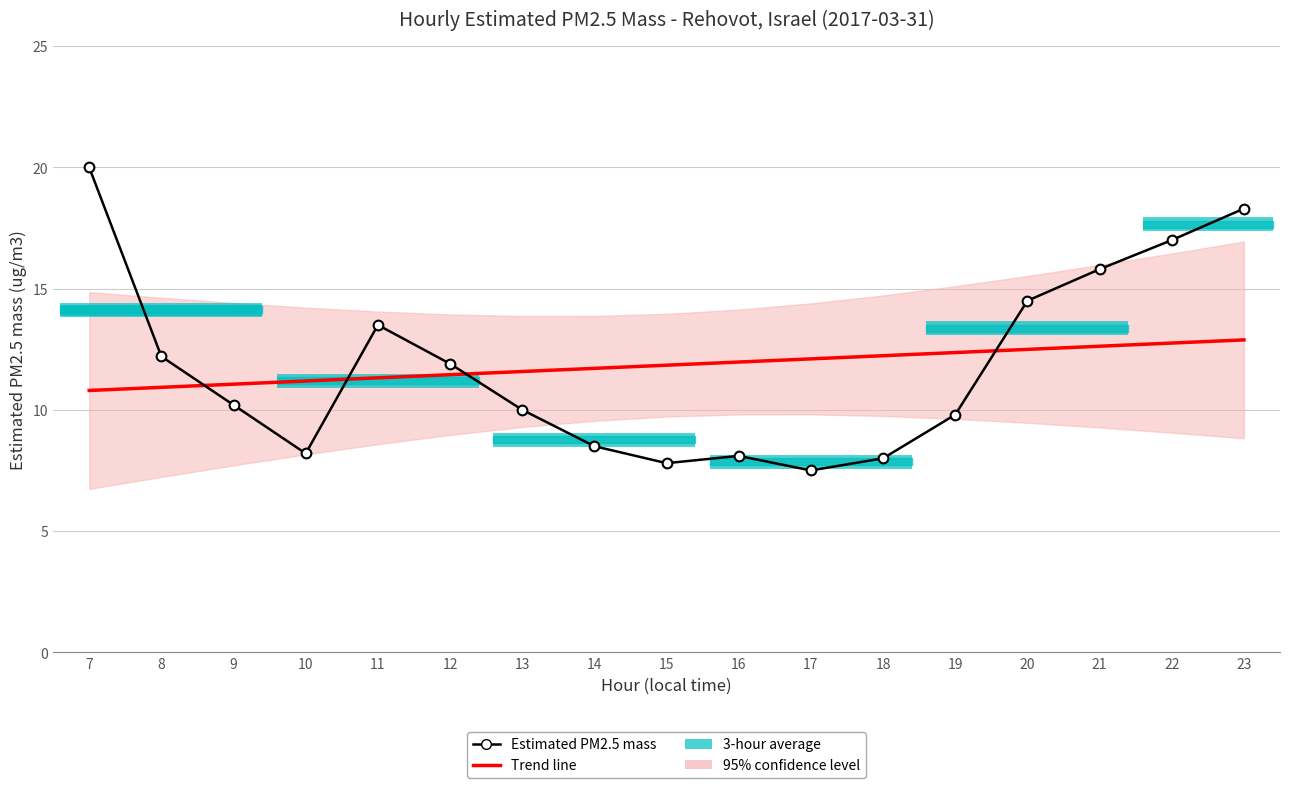

How many lines are shown in the chart?

2